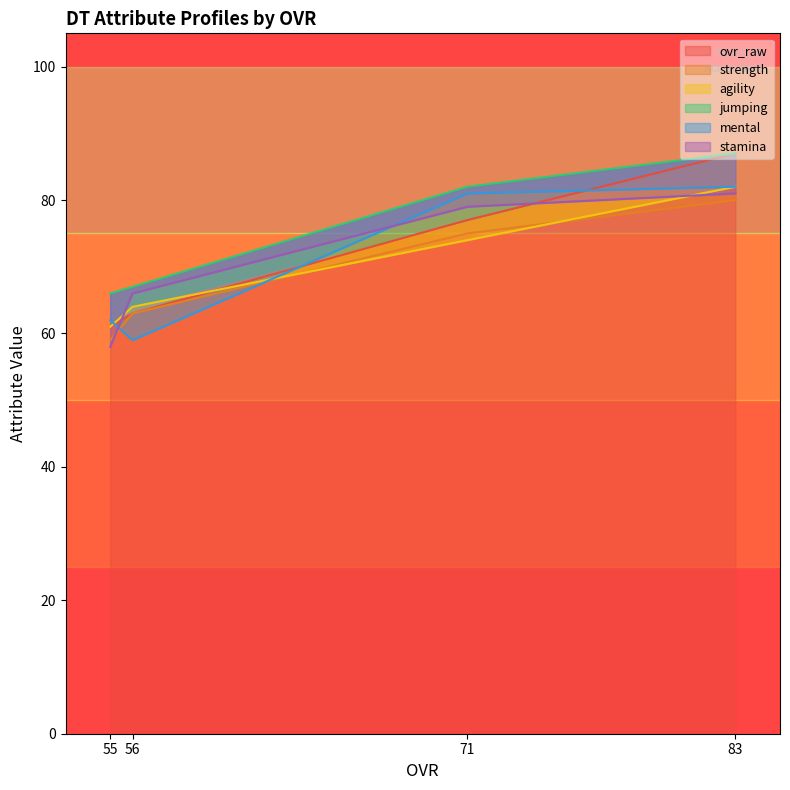

At which label is ovr_raw closest to 74?

71